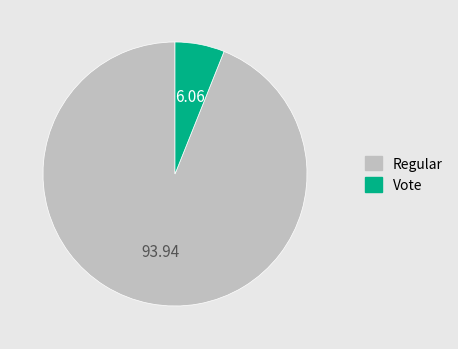

Which slice represents more than half of the pie?

Regular